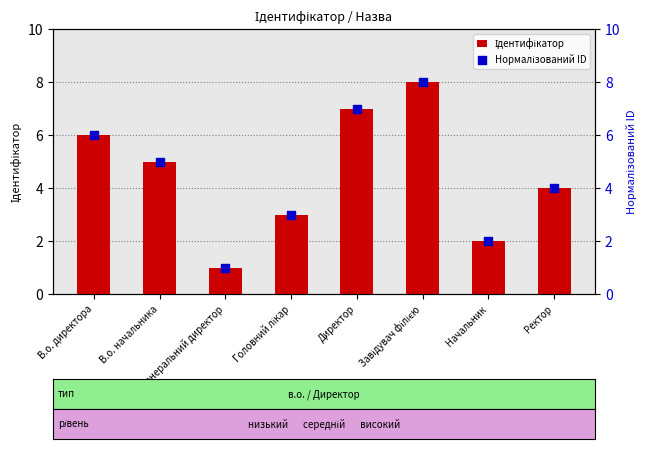

Is the value of Ідентифікатор at Директор greater than the value of Нормалізований ID at Начальник?

Yes